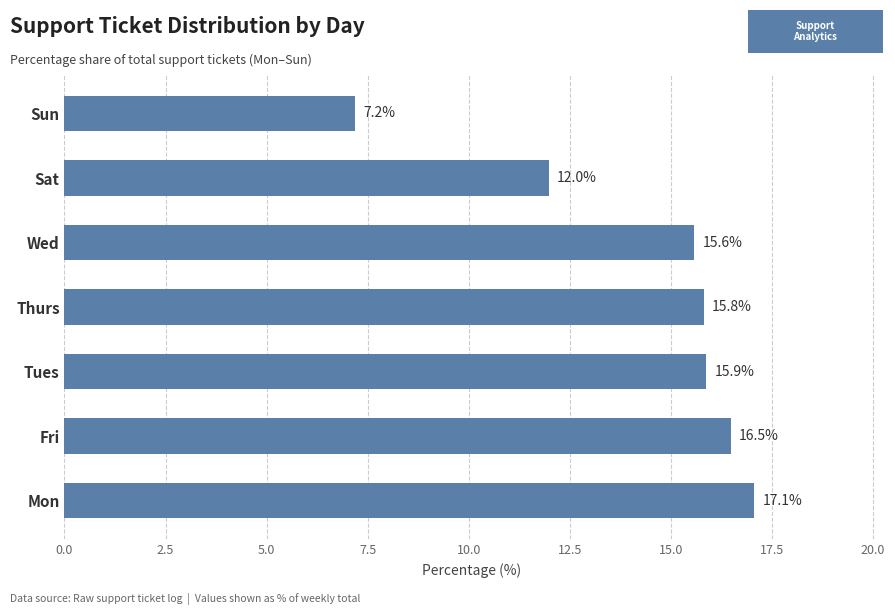

Rank the categories by value from highest to lowest.

Mon, Fri, Tues, Thurs, Wed, Sat, Sun